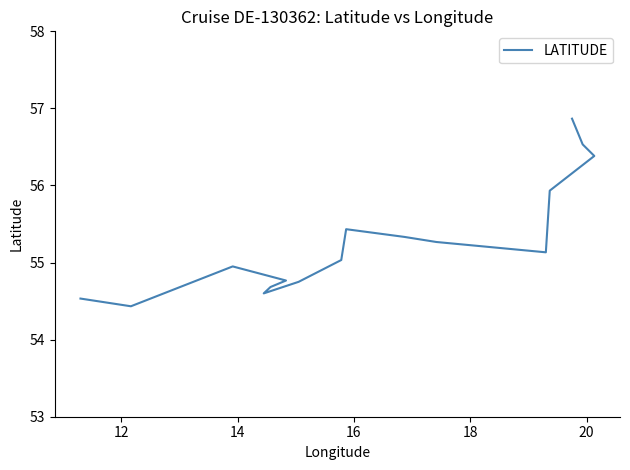

Reading left to right, what are all the values shown in this chart?

54.5	54.4	55.0	54.8	54.7	54.6	54.8	55.0	55.4	55.3	55.3	55.1	55.9	56.4	56.5	56.9